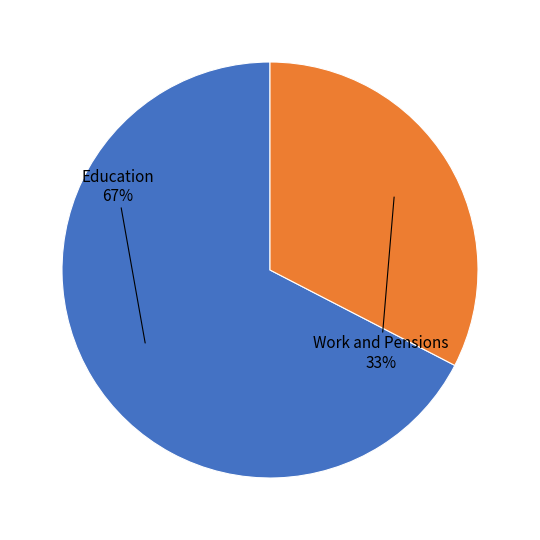

Is there a majority slice in this chart?

Yes